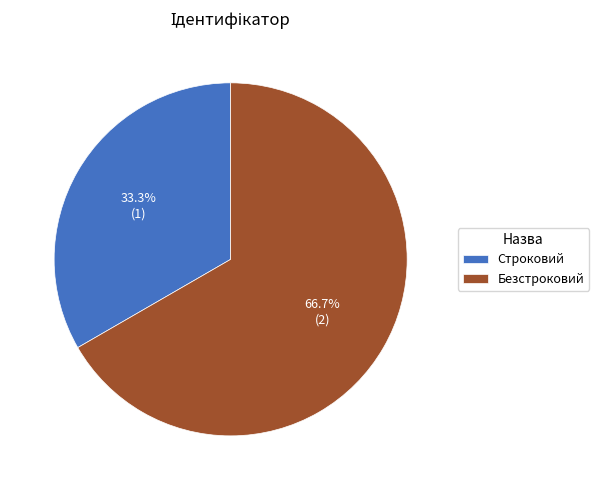

Which has a higher value, Безстроковий or Строковий?

Безстроковий